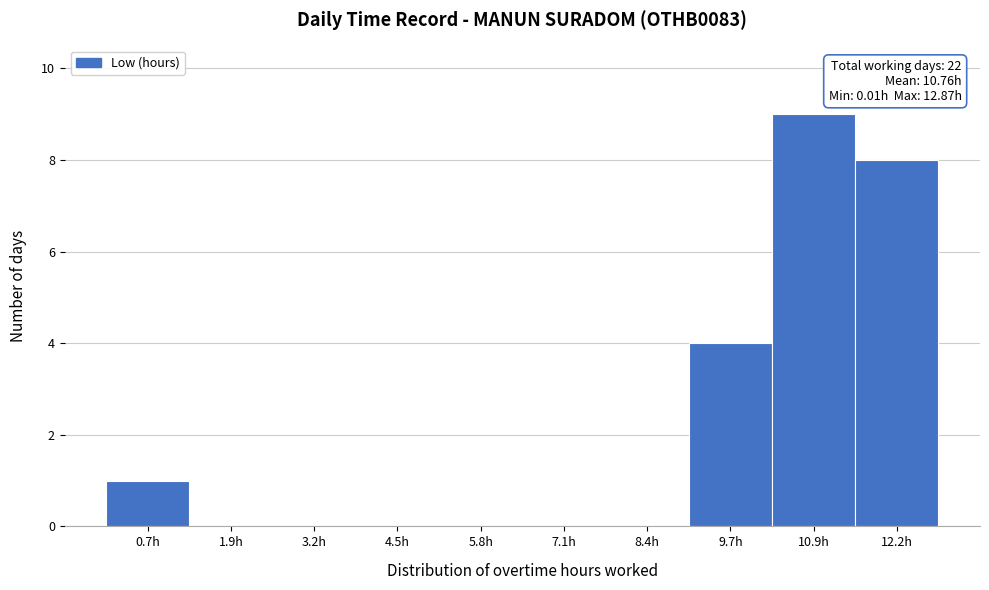

Over which range of the x-axis is the bar tallest?

10.2 to 11.6